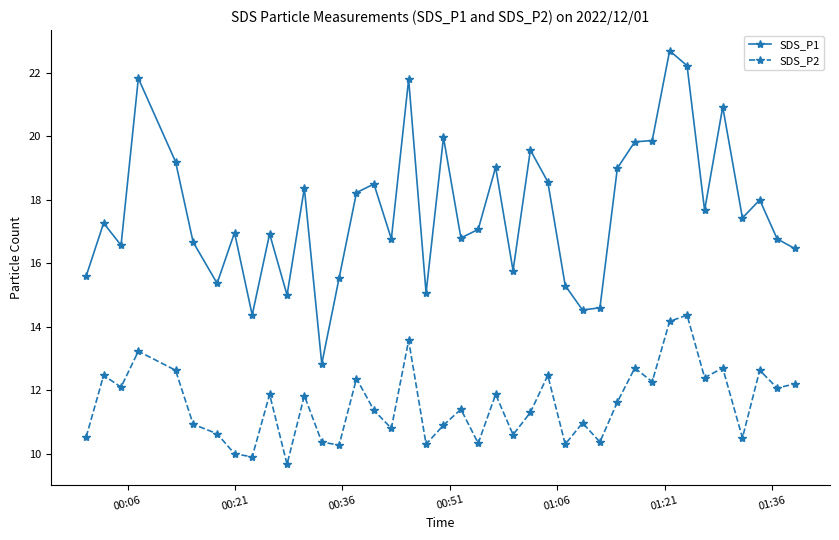

What is the highest value of the SDS_P2 series?

14.4